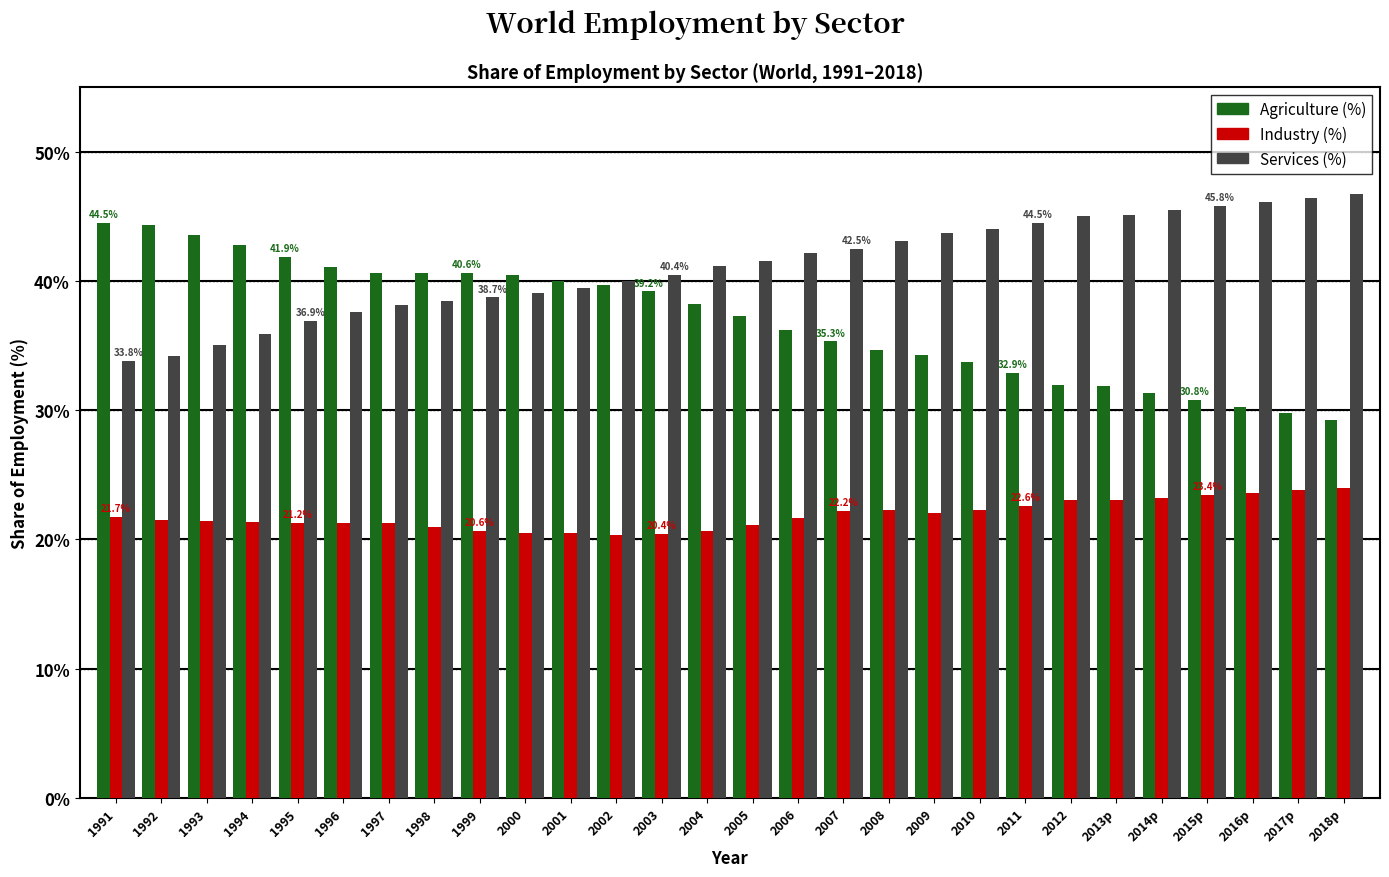

What is the smallest value displayed?

20.3